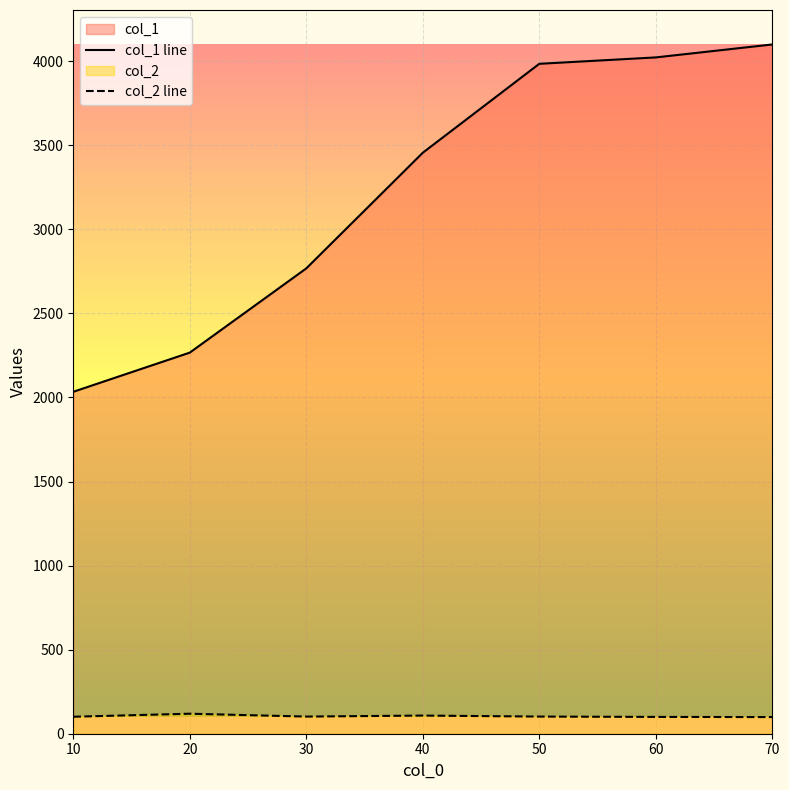

The col_2 series shows 99 at 70. True or false?

True